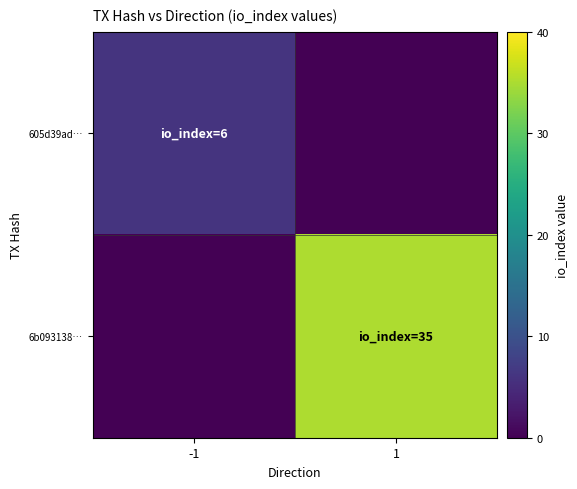

At how many categories does at least one series exceed 6?

1